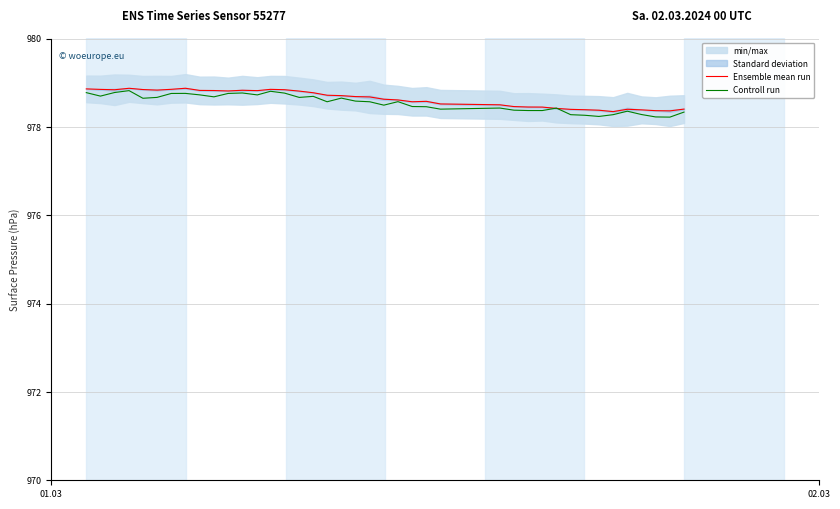

True or false: Controll run has more than 0 points higher than both neighbors.

True